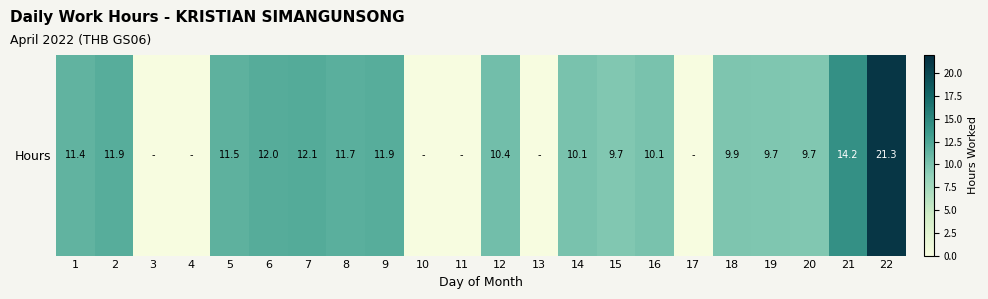

What is the change in value from 4 to 7?

+12.1